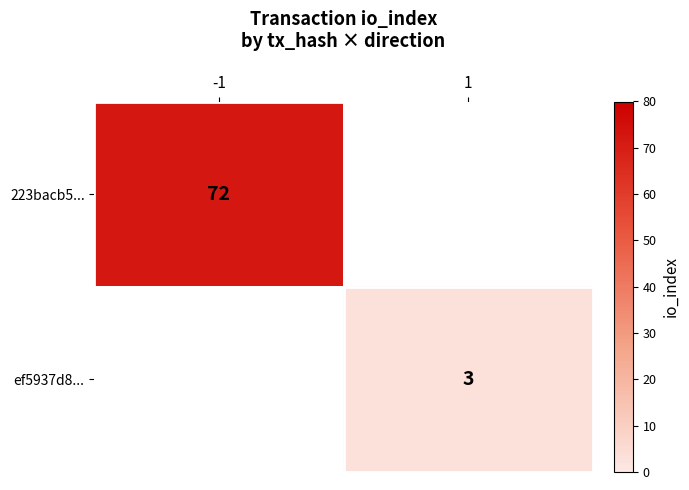

True or false: ef5937d8... has a value of 3 at 1.

True